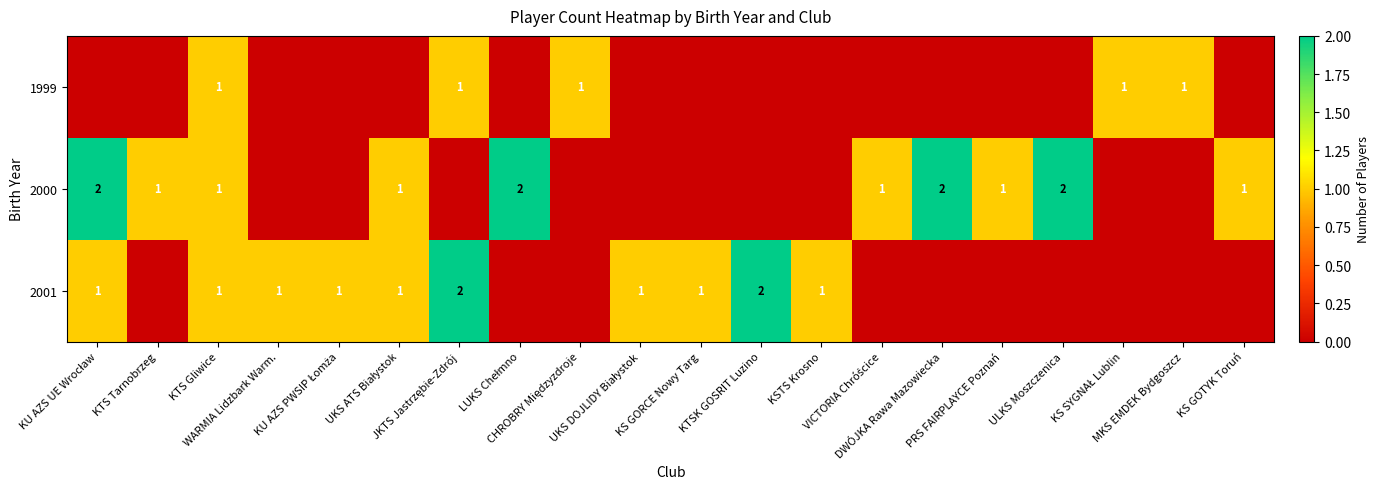

How many data points in 1999 are above 0?

5